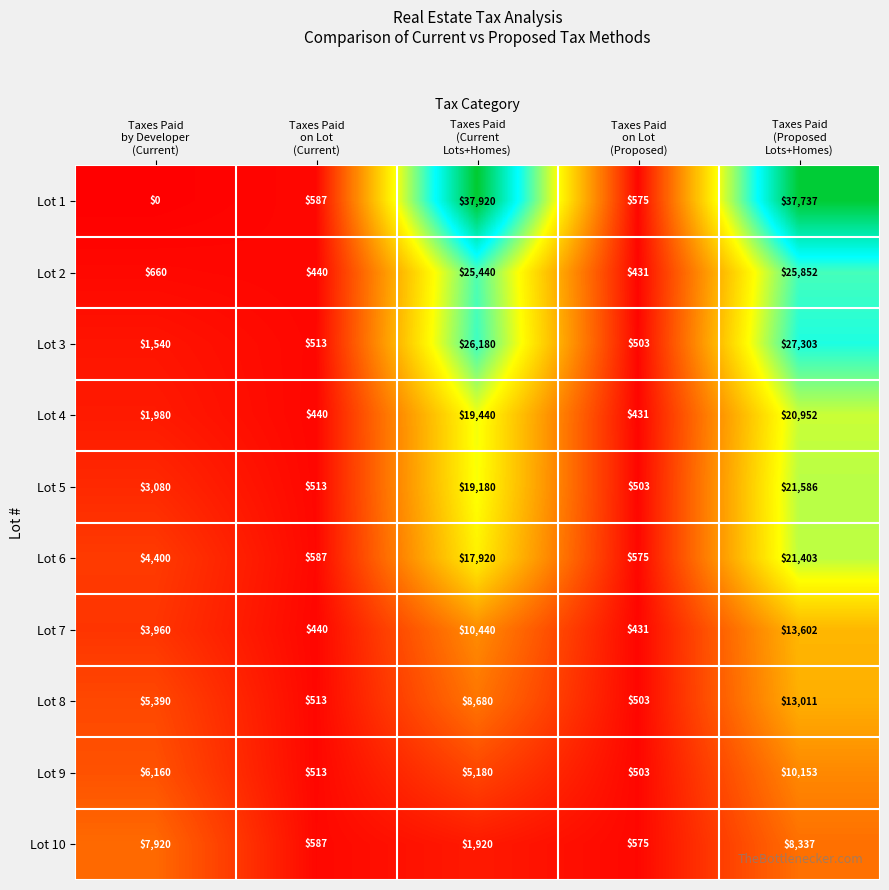

Count the number of data series in this chart.

10